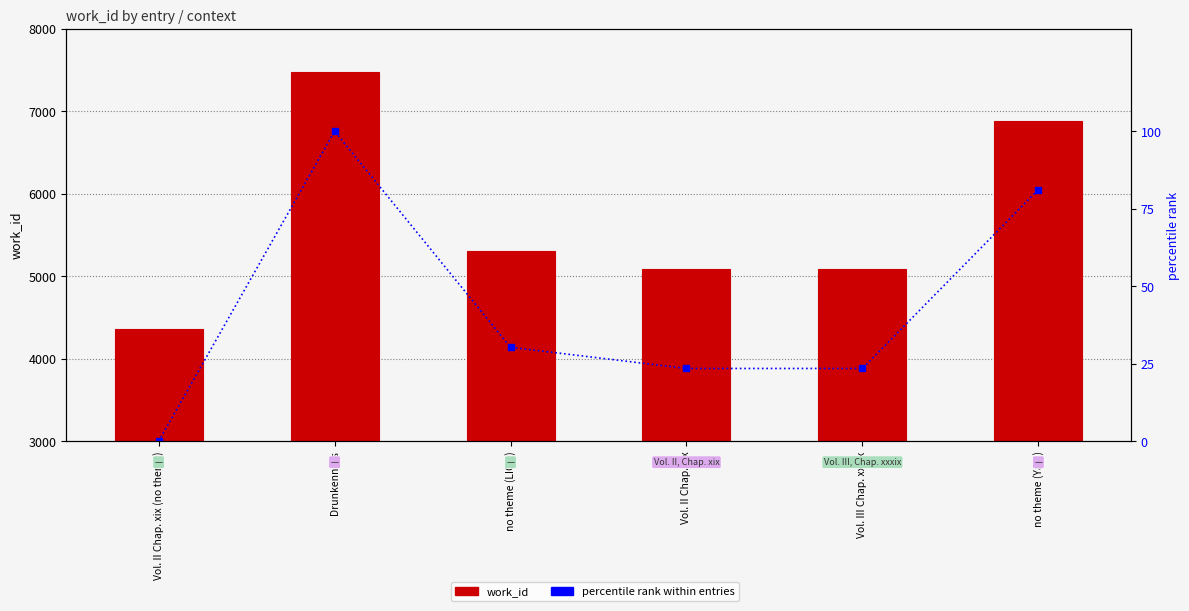

The value of percentile rank within entries at no theme (LION) is 15.8. True or false?

False